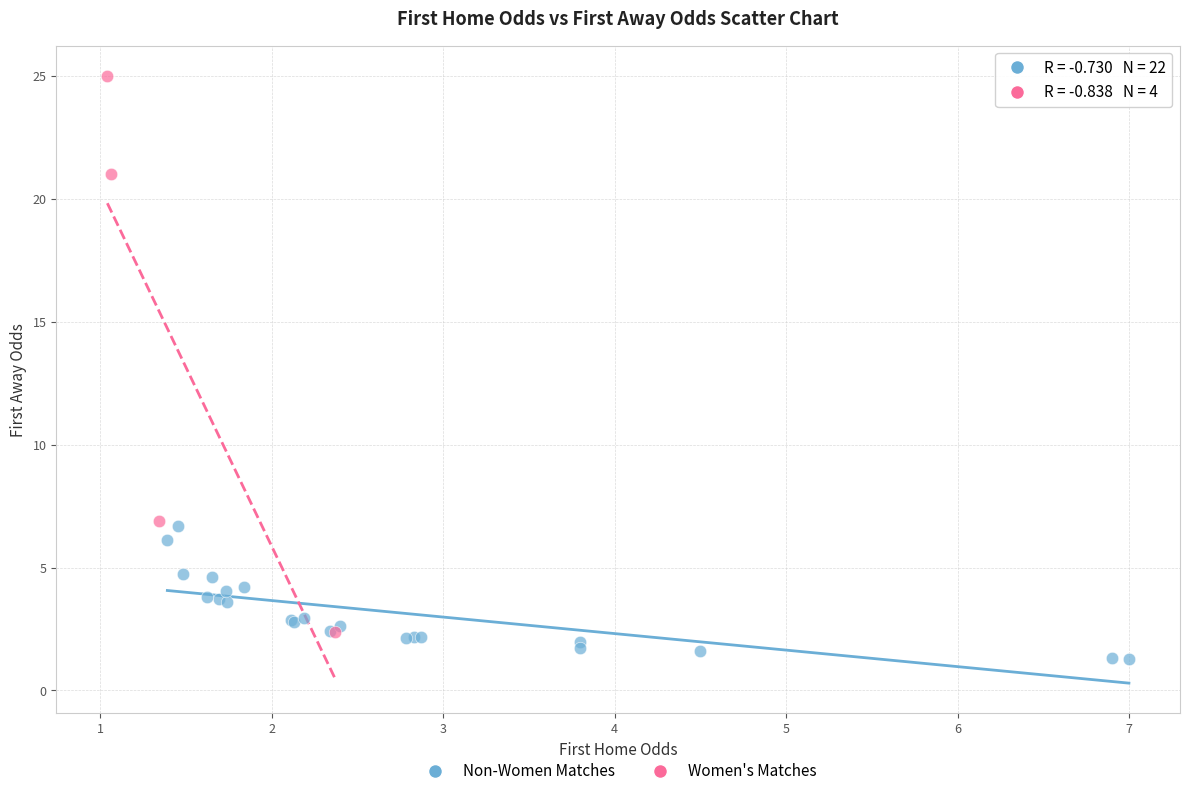

Which series contains the highest Y value?

Women's Matches